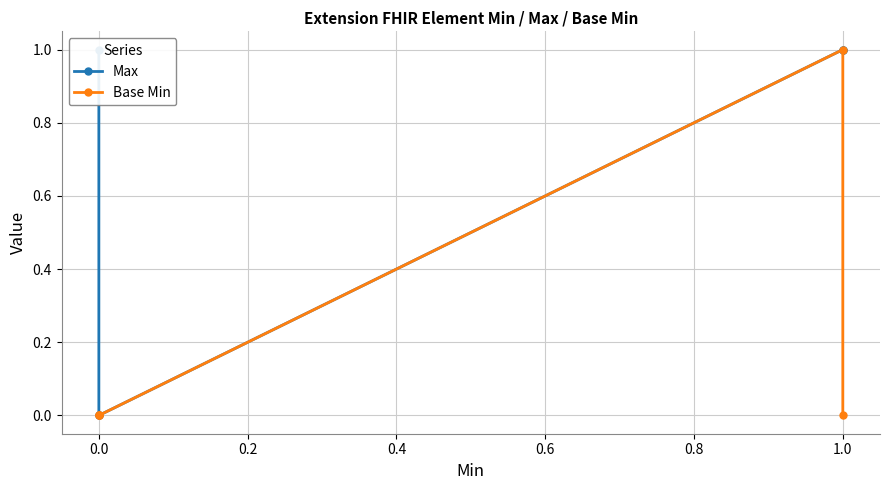

Which series has the largest total across all categories?

Max